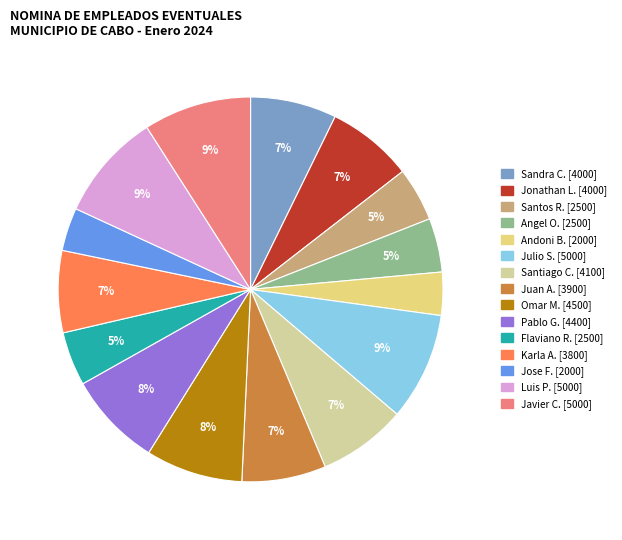

Count the number of slices in the pie.

15